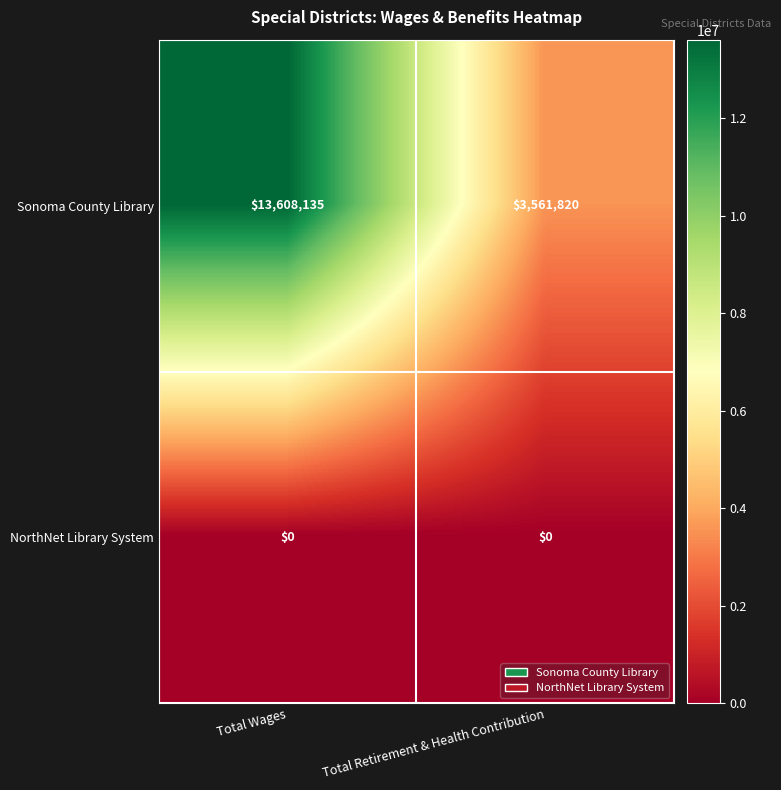

Reading left to right, extract all data points from this chart.

Sonoma County Library: Total Wages=13608135	Total Retirement & Health Contribution=3561820
NorthNet Library System: Total Wages=0	Total Retirement & Health Contribution=0